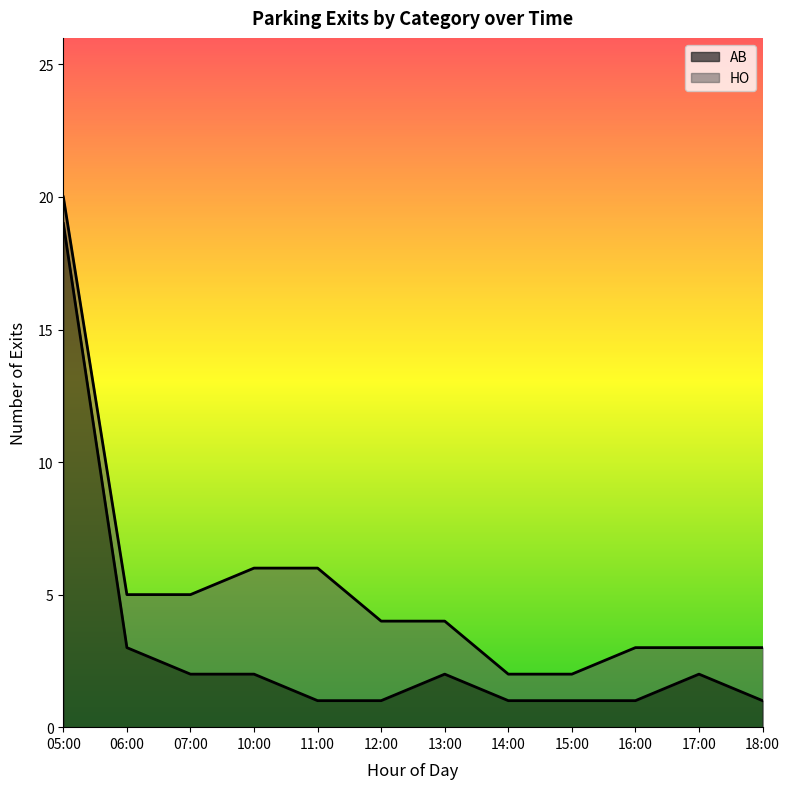

The value at 10:00 is 3. True or false?

False